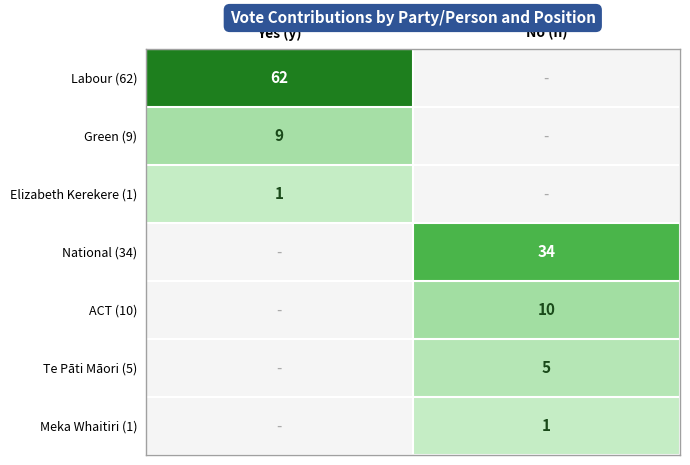

Is the value of National (34) at No (n) greater than the value of Labour (62) at Yes (y)?

No